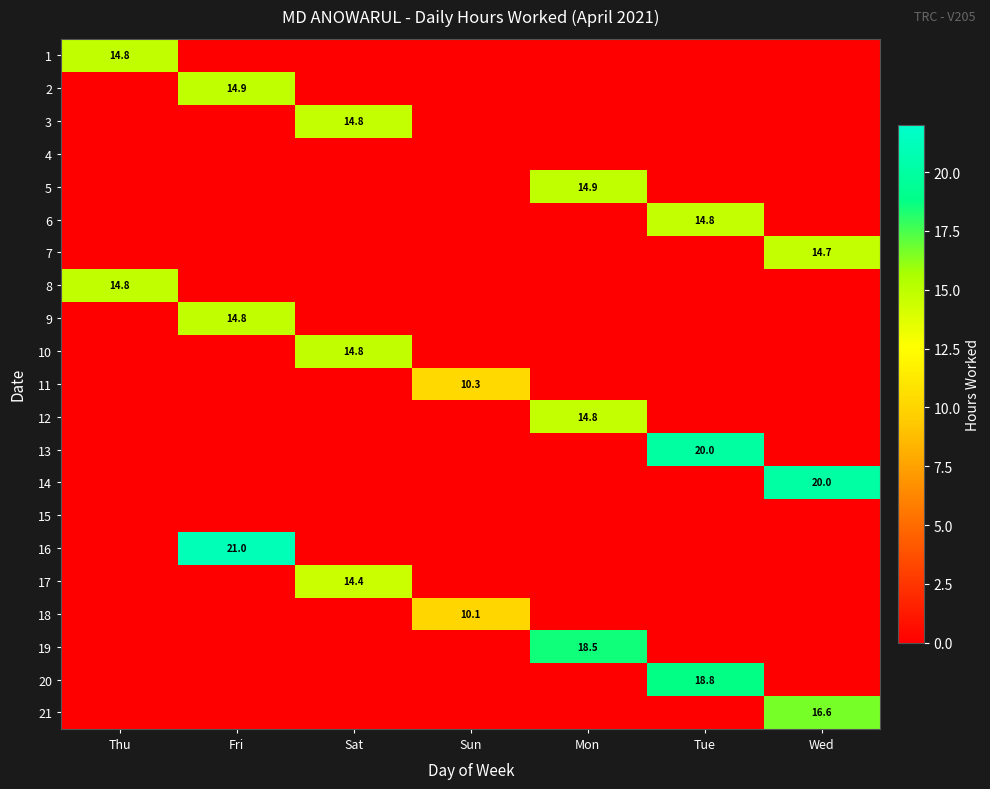

At which category does the chart reach its peak across all series?

Fri